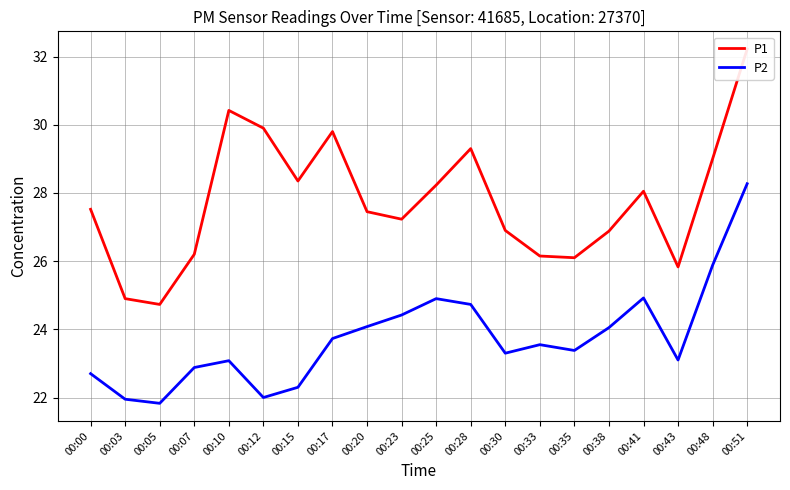

Is this an area chart (filled region under the line)?

No